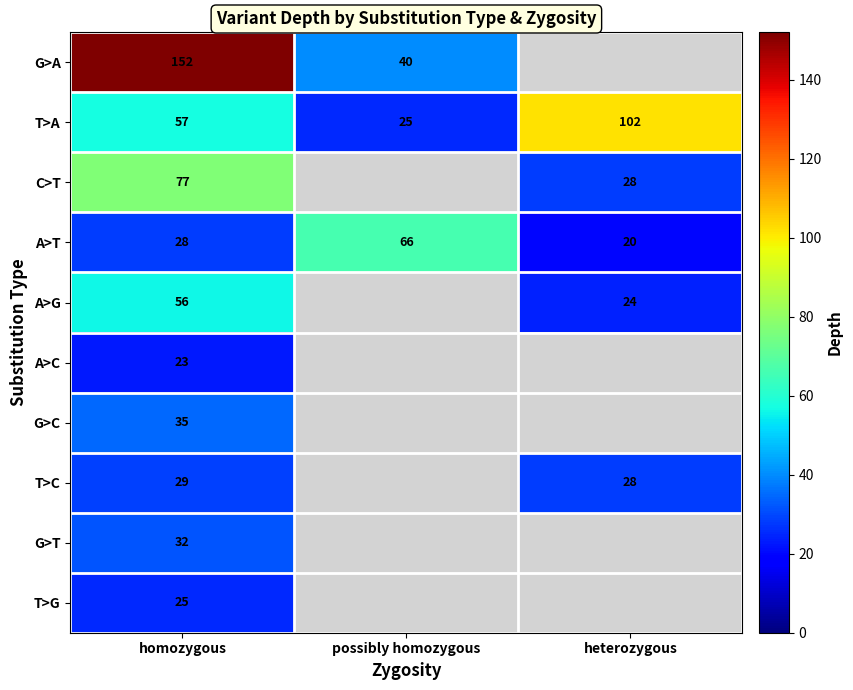

Is it true that C>T equals 77 at homozygous?

True